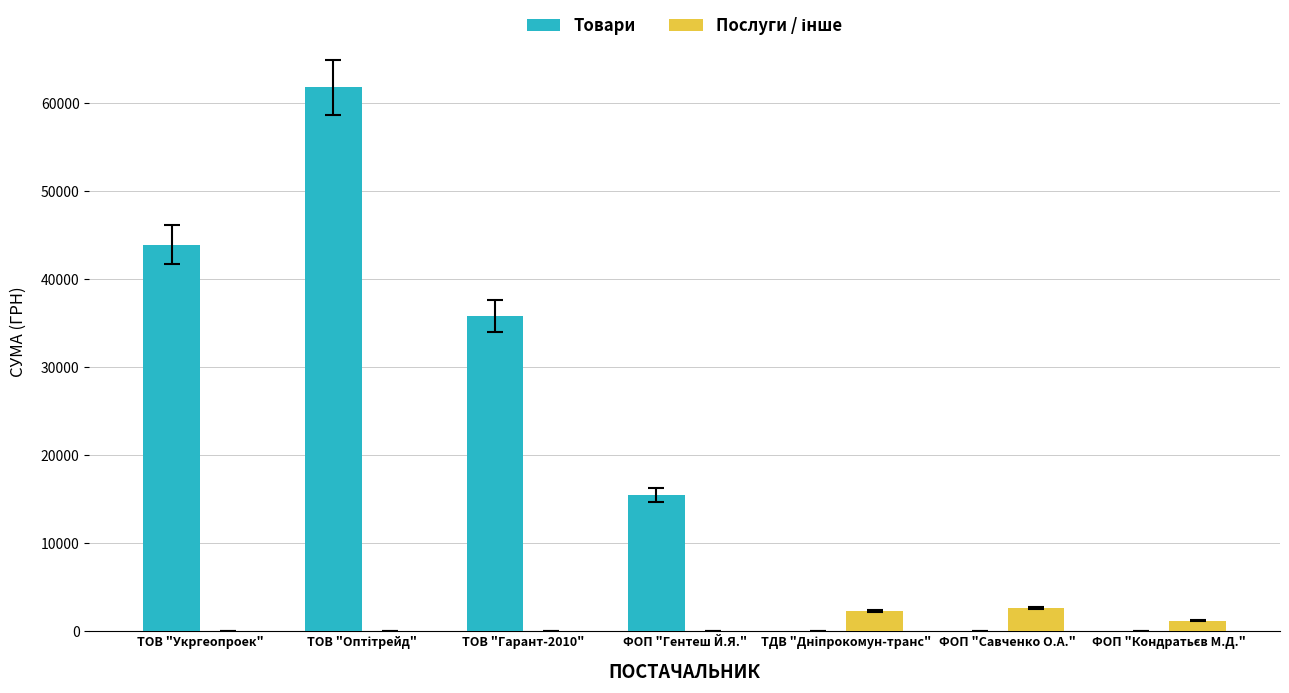

True or false: Товари has a value of 10230.7 at ТОВ "Укргеопроек".

False